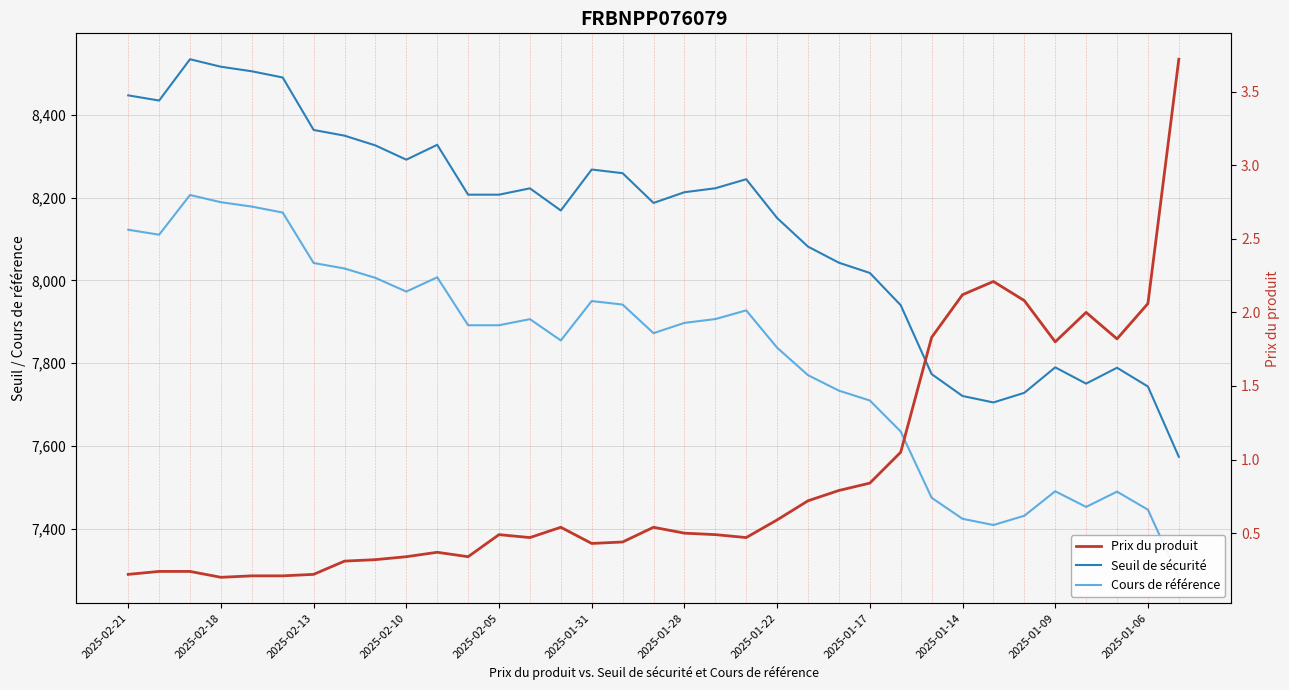

At 2025-01-09, list the series in order from smallest to largest.

Prix du produit, Cours de référence, Seuil de sécurité